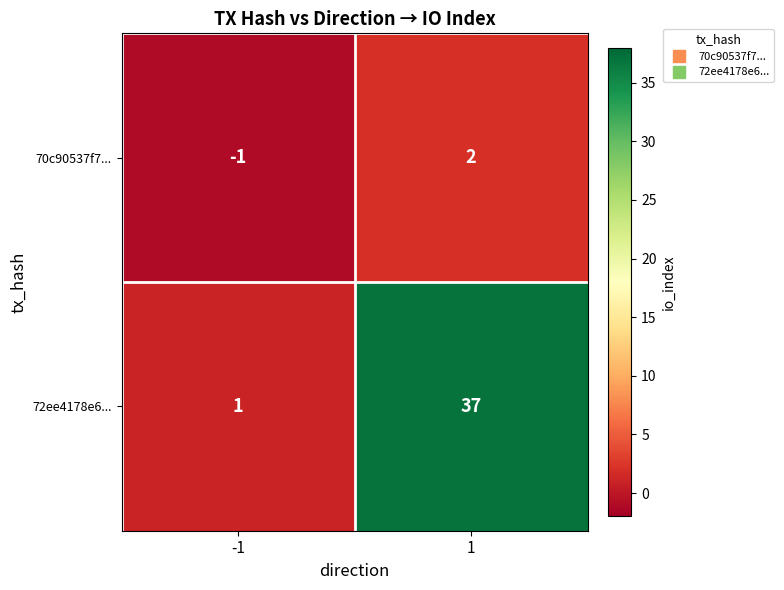

Which series has the largest total across all categories?

72ee4178e6...